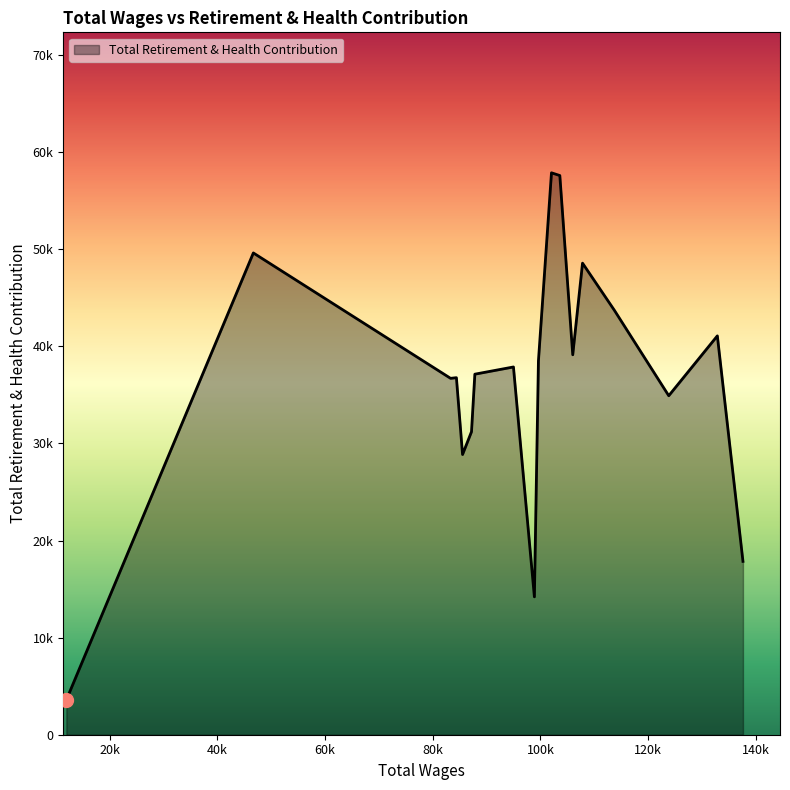

Does the chart display data point markers on the line(s)?

No